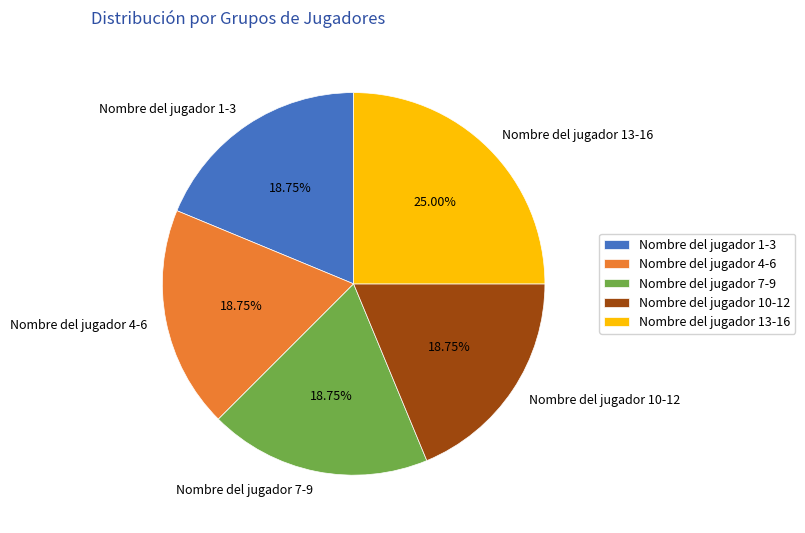

Which has a higher value, Nombre del jugador 13-16 or Nombre del jugador 10-12?

Nombre del jugador 13-16